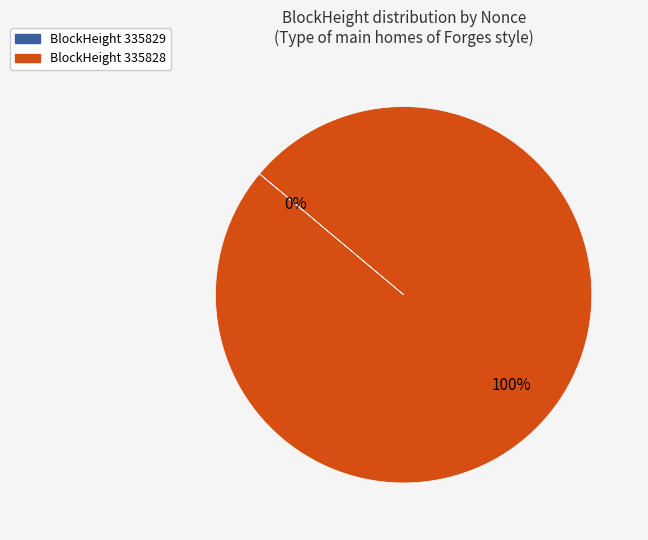

Combined, what portion of the pie is 335829 and 335828?

100.0%